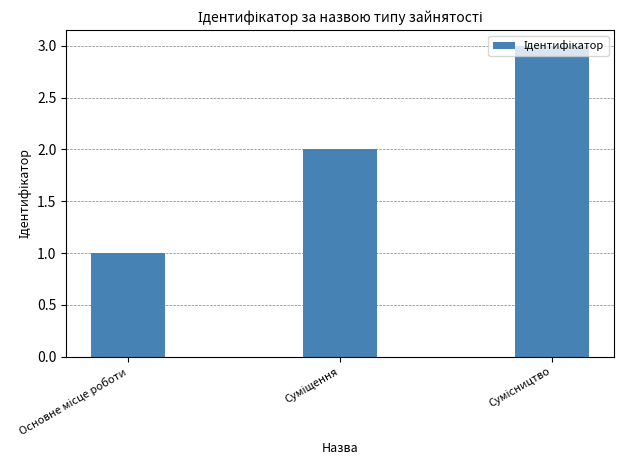

What is the sum of all values?

6